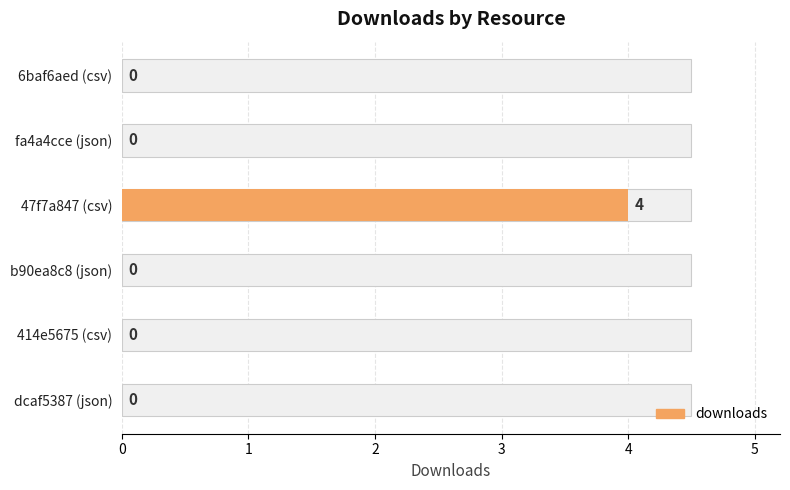

Are the bars grouped side by side (vs. stacked)?

No